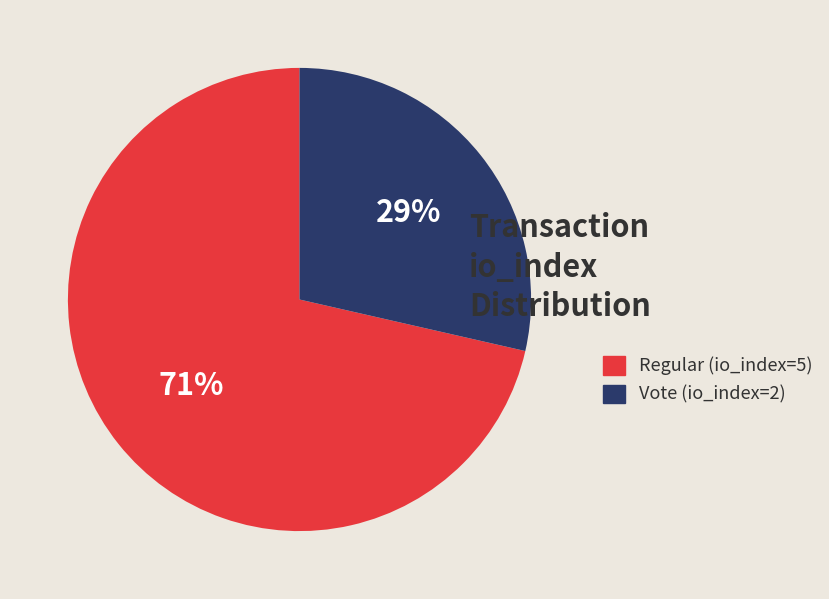

Is the sum of Regular (io_index=5) and Vote (io_index=2) greater than half?

Yes